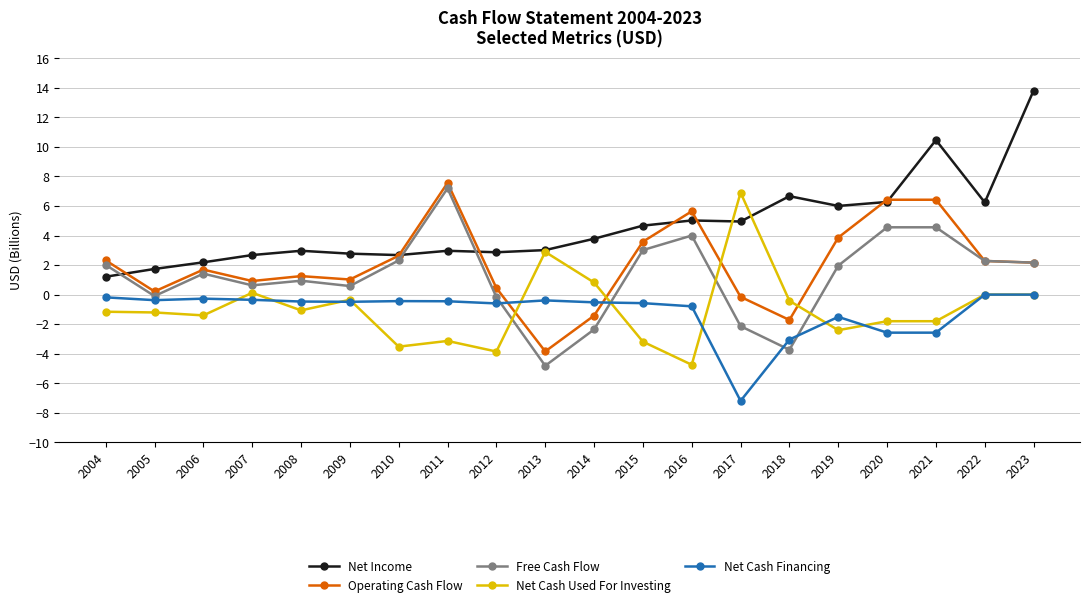

At which category is the sum across all series the highest?

2023